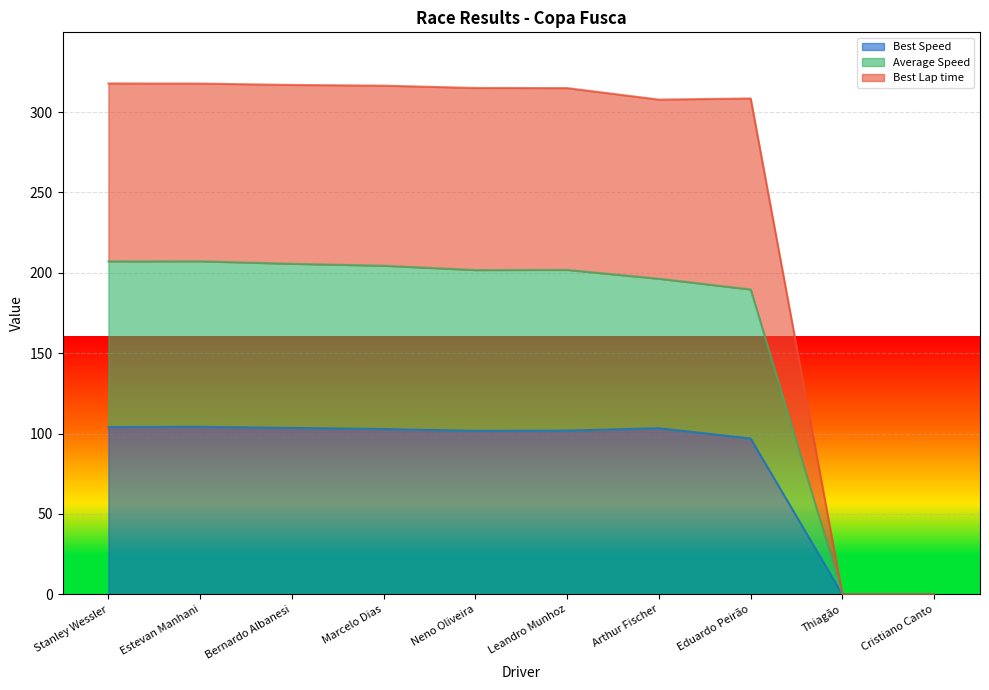

Is the value of Best Speed at Cristiano Canto greater than the value of Best Lap time at Marcelo Dias?

No